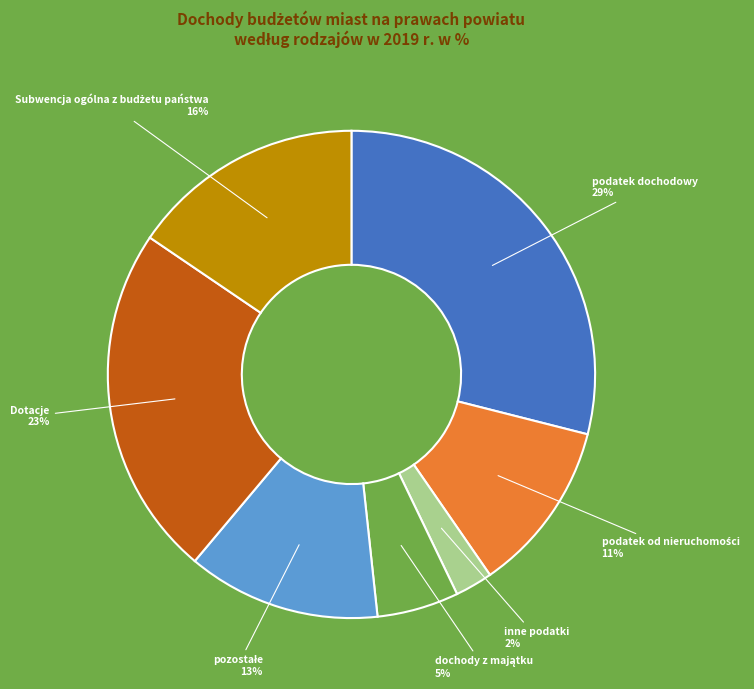

To the nearest percent, what is the average slice percentage?

14%